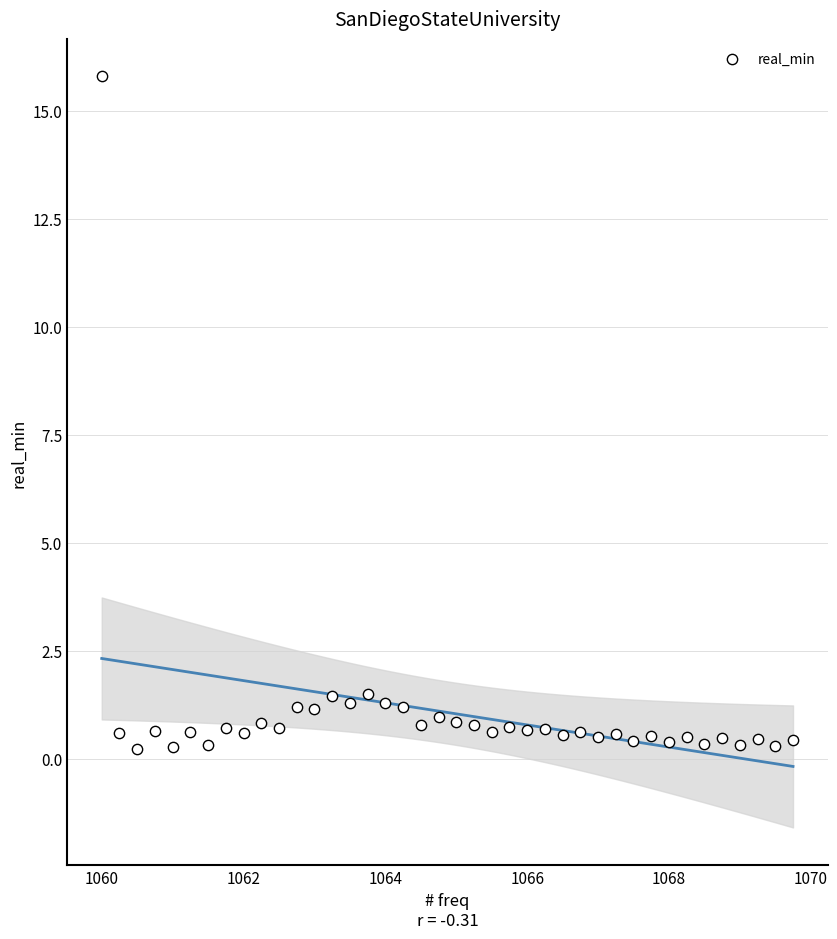

What is the range of X values (max minus min)?

9.8